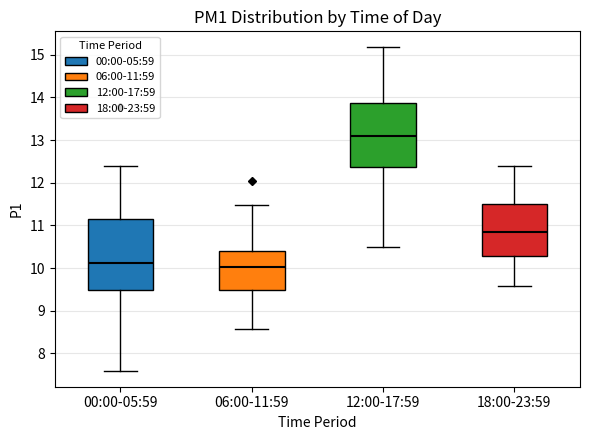

Where does the lower whisker of the box for 12:00-17:59 end on the y-axis? The values are not printed on the chart, so give them approximately, as read against the axis.

10.5